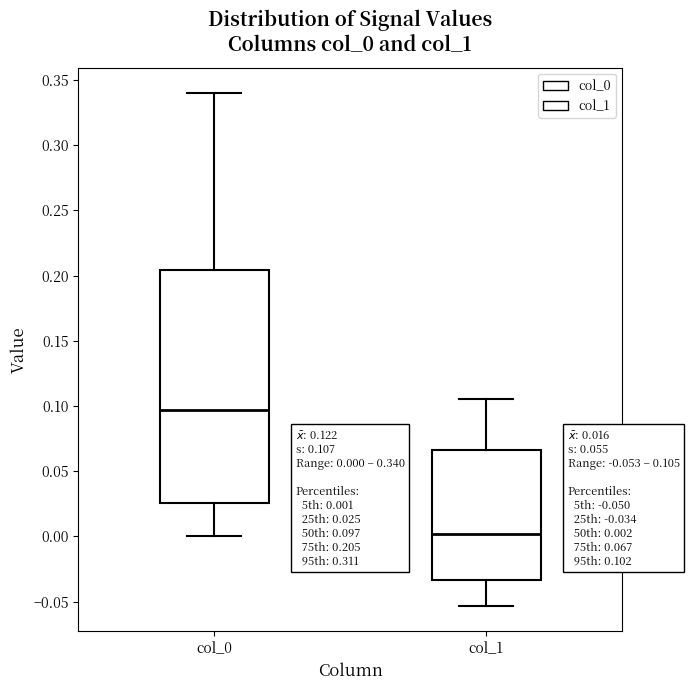

Which box is the tallest, from its lower edge to its upper edge?

col_0